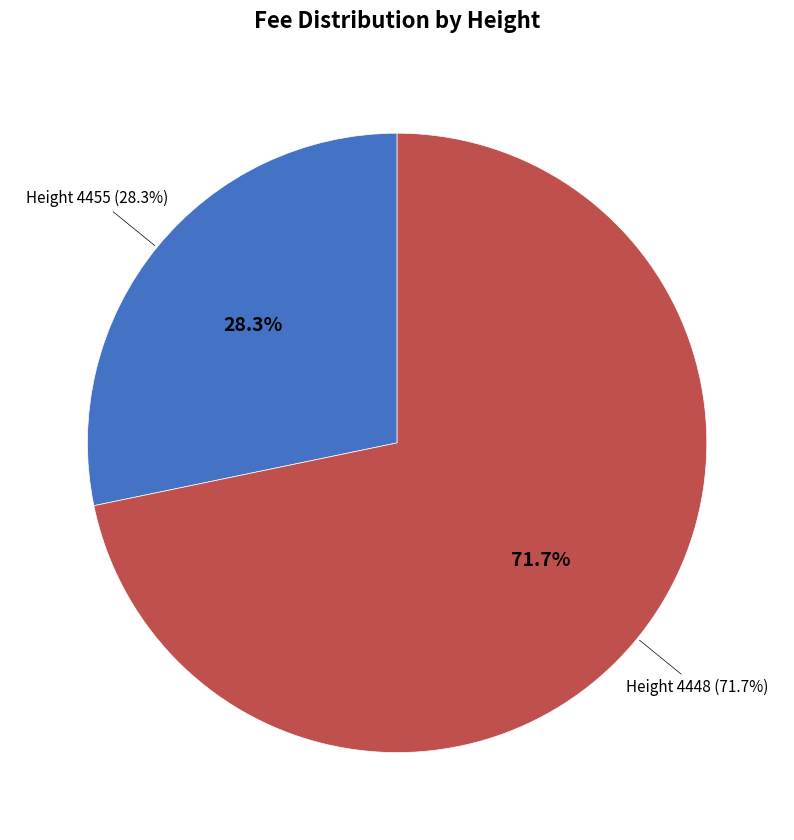

To the nearest percent, what is the difference between the 4448 and 4455 slice percentages?

43%